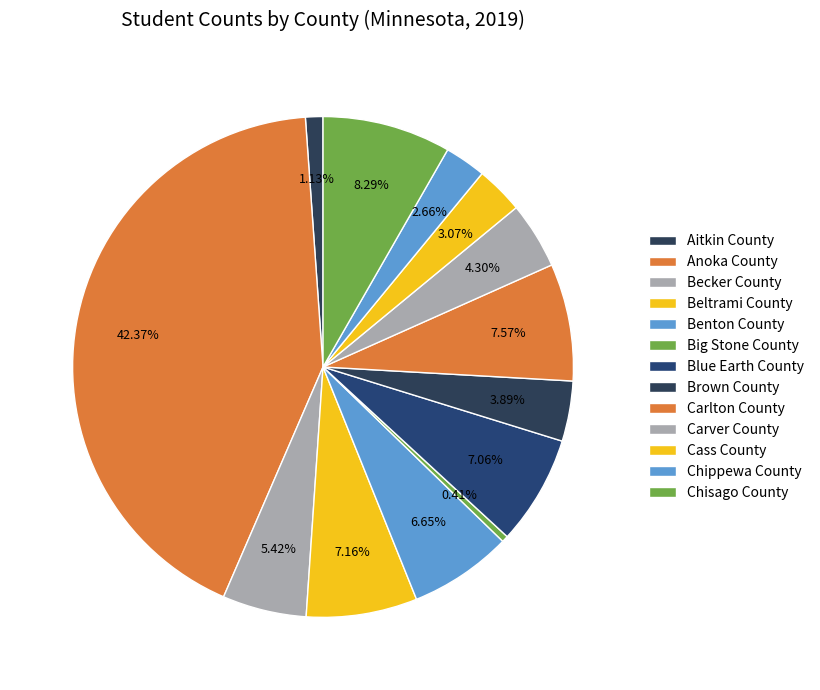

How many slices are in this pie chart?

13